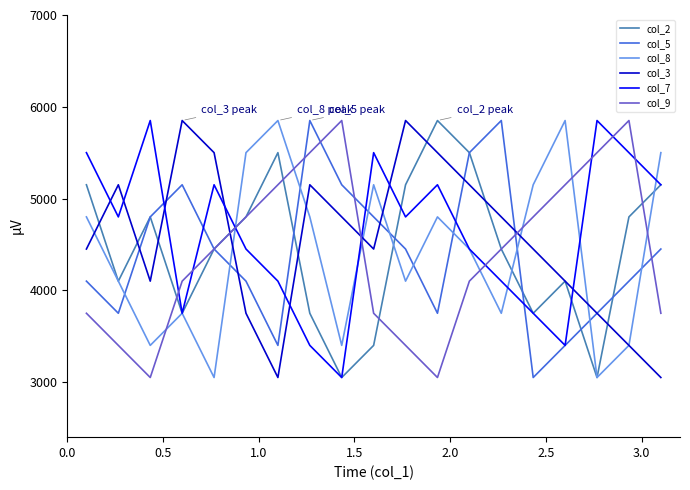

How many intersections are there between col_7 and col_9?

8